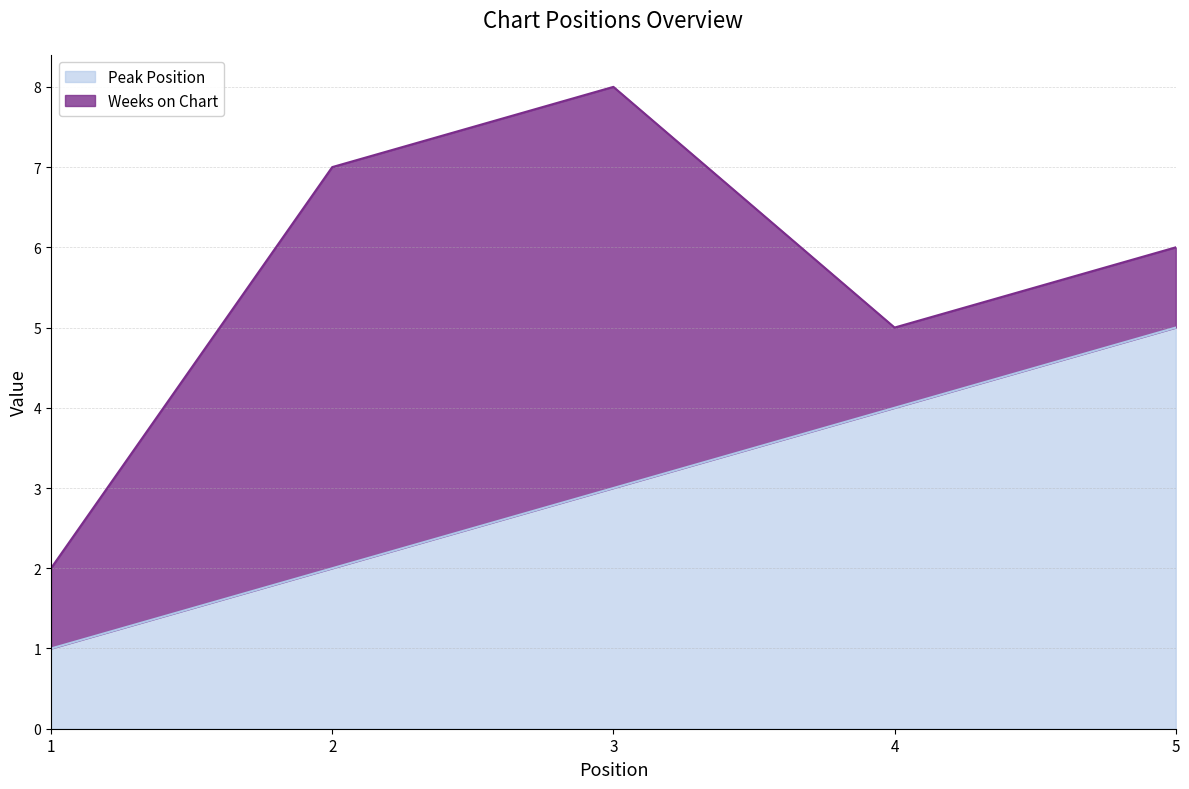

What is the smallest value displayed?

1